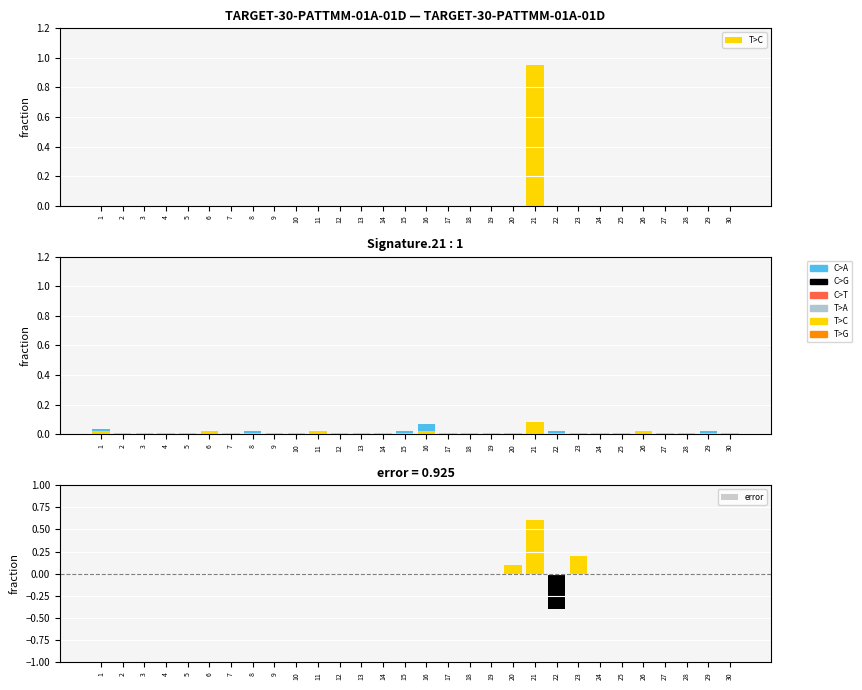

True or false: error has a value of 0.0 at 15.

True